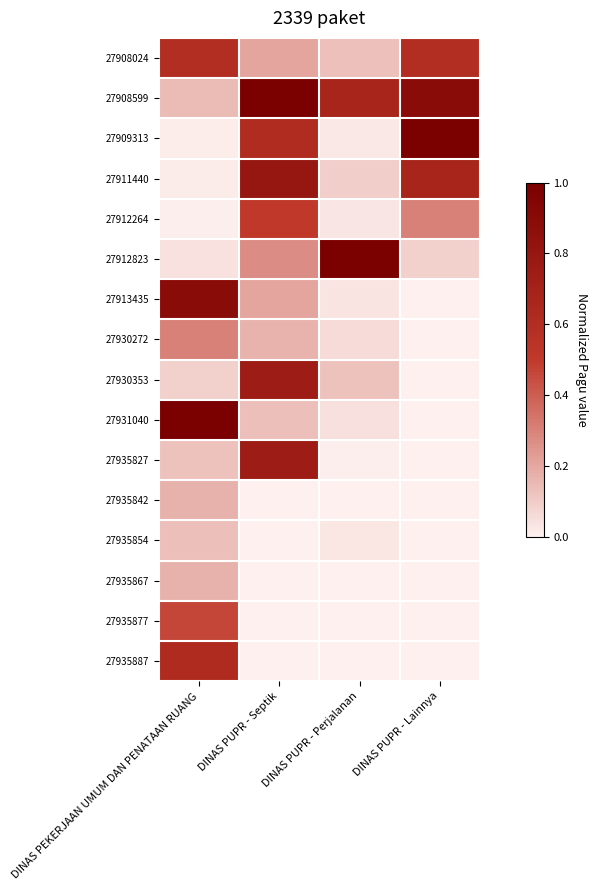

Reading left to right, transcribe all the data shown in this chart.

27908024: DINAS PEKERJAAN UMUM DAN PENATAAN RUANG=0.6	DINAS PUPR - Septik=0.2	DINAS PUPR - Perjalanan=0.1	DINAS PUPR - Lainnya=0.6
27908599: DINAS PEKERJAAN UMUM DAN PENATAAN RUANG=0.1	DINAS PUPR - Septik=1.0	DINAS PUPR - Perjalanan=0.7	DINAS PUPR - Lainnya=0.9
27909313: DINAS PEKERJAAN UMUM DAN PENATAAN RUANG=0.0	DINAS PUPR - Septik=0.6	DINAS PUPR - Perjalanan=0.0	DINAS PUPR - Lainnya=1.0
27911440: DINAS PEKERJAAN UMUM DAN PENATAAN RUANG=0.0	DINAS PUPR - Septik=0.8	DINAS PUPR - Perjalanan=0.1	DINAS PUPR - Lainnya=0.7
27912264: DINAS PEKERJAAN UMUM DAN PENATAAN RUANG=0.0	DINAS PUPR - Septik=0.5	DINAS PUPR - Perjalanan=0.0	DINAS PUPR - Lainnya=0.3
27912823: DINAS PEKERJAAN UMUM DAN PENATAAN RUANG=0.0	DINAS PUPR - Septik=0.3	DINAS PUPR - Perjalanan=1.0	DINAS PUPR - Lainnya=0.1
27913435: DINAS PEKERJAAN UMUM DAN PENATAAN RUANG=0.9	DINAS PUPR - Septik=0.2	DINAS PUPR - Perjalanan=0.0	DINAS PUPR - Lainnya=0.0
27930272: DINAS PEKERJAAN UMUM DAN PENATAAN RUANG=0.3	DINAS PUPR - Septik=0.2	DINAS PUPR - Perjalanan=0.1	DINAS PUPR - Lainnya=0.0
27930353: DINAS PEKERJAAN UMUM DAN PENATAAN RUANG=0.1	DINAS PUPR - Septik=0.8	DINAS PUPR - Perjalanan=0.1	DINAS PUPR - Lainnya=0.0
27931040: DINAS PEKERJAAN UMUM DAN PENATAAN RUANG=1.0	DINAS PUPR - Septik=0.1	DINAS PUPR - Perjalanan=0.0	DINAS PUPR - Lainnya=0.0
27935827: DINAS PEKERJAAN UMUM DAN PENATAAN RUANG=0.1	DINAS PUPR - Septik=0.8	DINAS PUPR - Perjalanan=0.0	DINAS PUPR - Lainnya=0.0
27935842: DINAS PEKERJAAN UMUM DAN PENATAAN RUANG=0.2	DINAS PUPR - Septik=0.0	DINAS PUPR - Perjalanan=0.0	DINAS PUPR - Lainnya=0.0
27935854: DINAS PEKERJAAN UMUM DAN PENATAAN RUANG=0.1	DINAS PUPR - Septik=0.0	DINAS PUPR - Perjalanan=0.0	DINAS PUPR - Lainnya=0.0
27935867: DINAS PEKERJAAN UMUM DAN PENATAAN RUANG=0.2	DINAS PUPR - Septik=0.0	DINAS PUPR - Perjalanan=0.0	DINAS PUPR - Lainnya=0.0
27935877: DINAS PEKERJAAN UMUM DAN PENATAAN RUANG=0.5	DINAS PUPR - Septik=0.0	DINAS PUPR - Perjalanan=0.0	DINAS PUPR - Lainnya=0.0
27935887: DINAS PEKERJAAN UMUM DAN PENATAAN RUANG=0.6	DINAS PUPR - Septik=0.0	DINAS PUPR - Perjalanan=0.0	DINAS PUPR - Lainnya=0.0